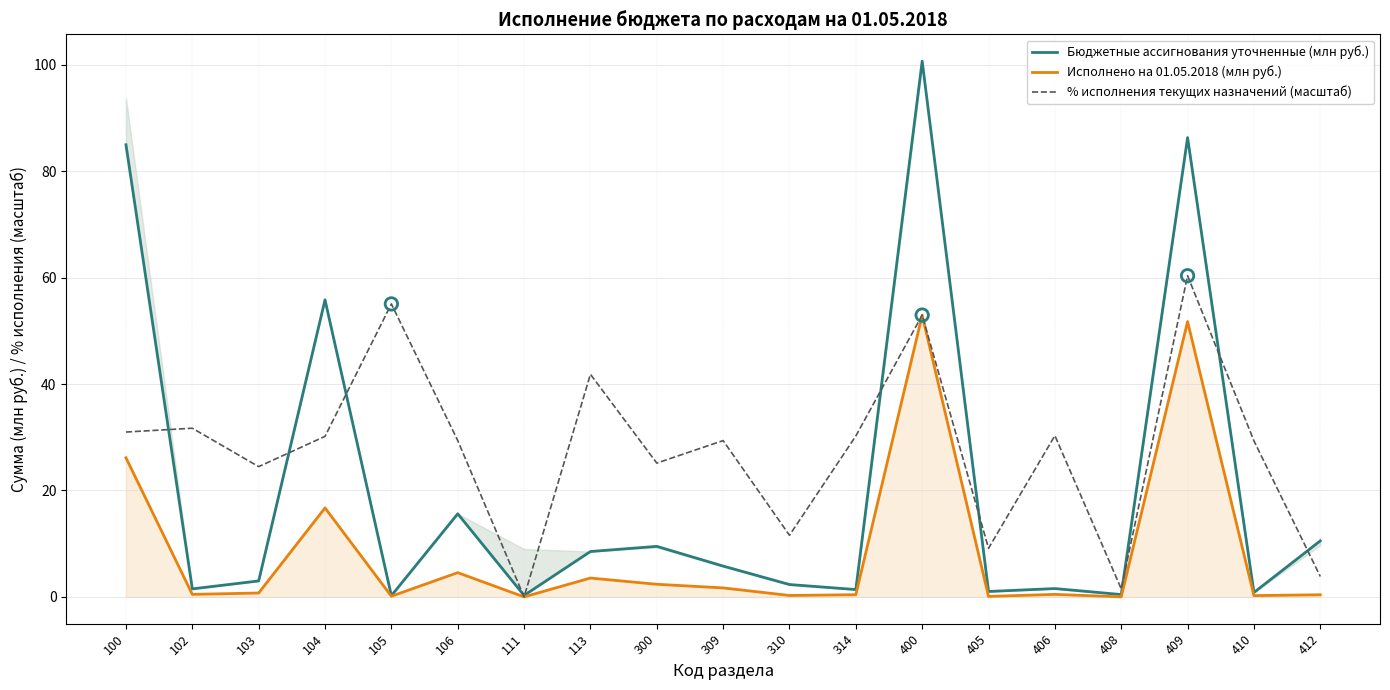

At how many categories does at least one series exceed 5?

17